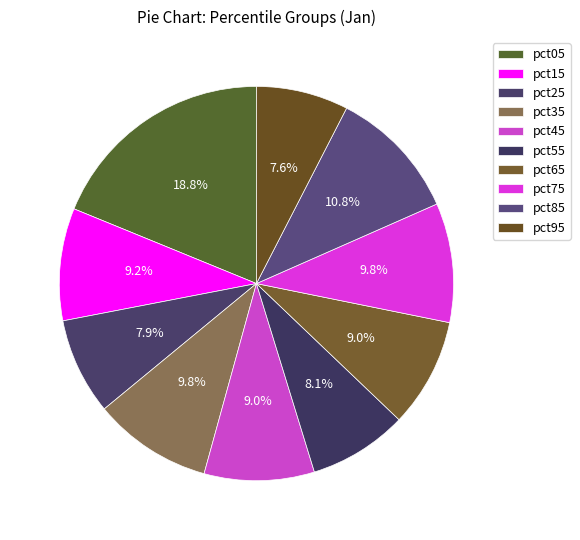

Combined, do pct35 and pct15 account for over 50%?

No